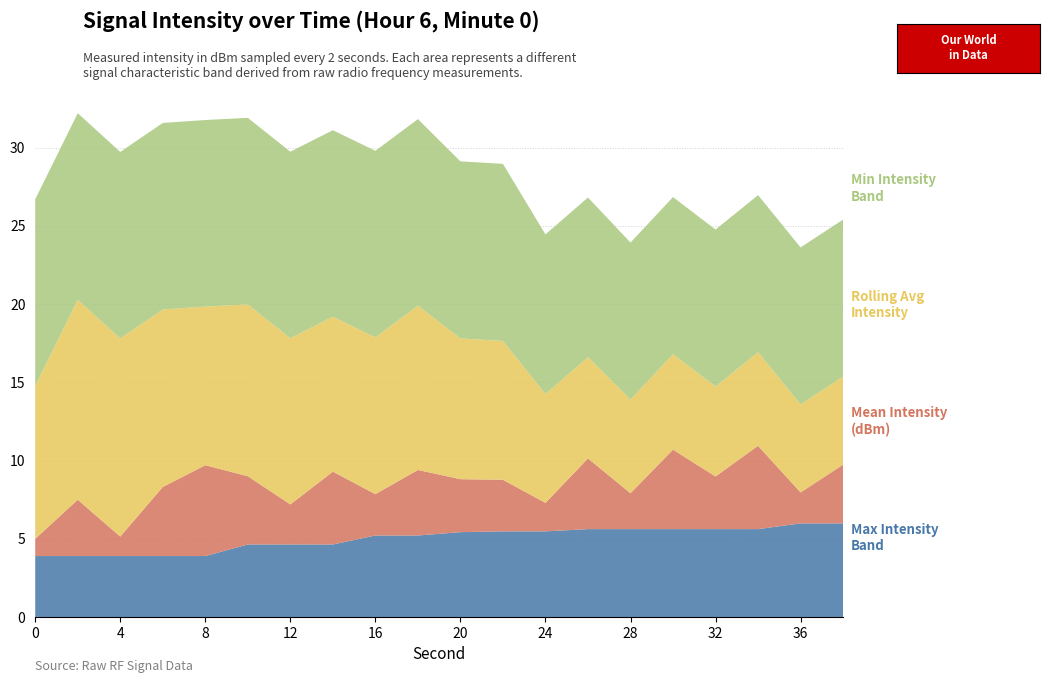

What is the total value across all series at 24?

24.4